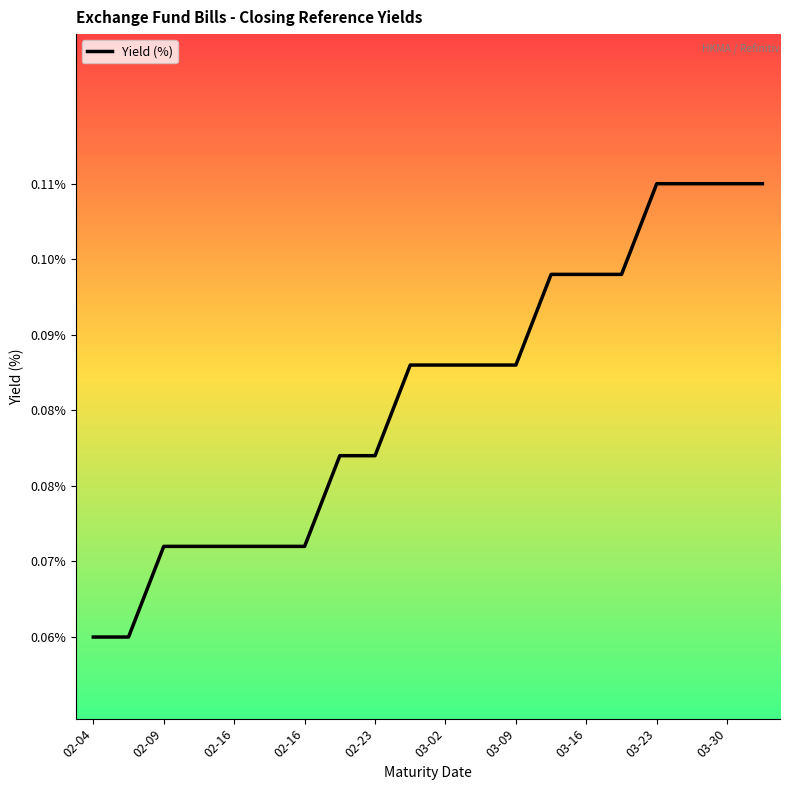

What is the value of the 1st point from the left?

0.1